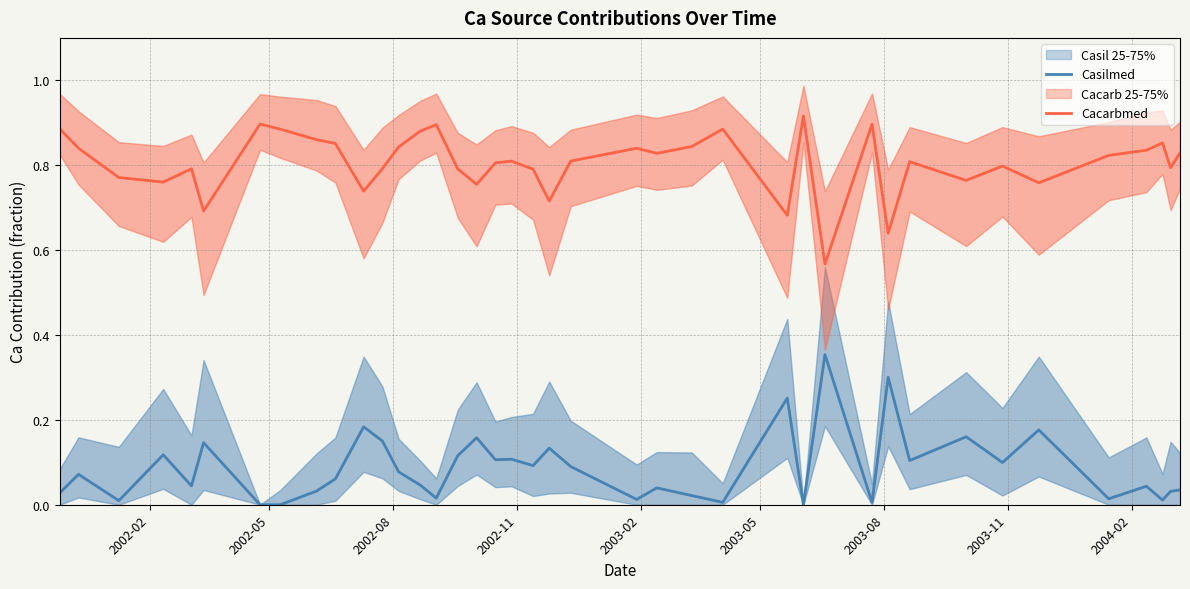

Does the chart have visible grid lines?

Yes